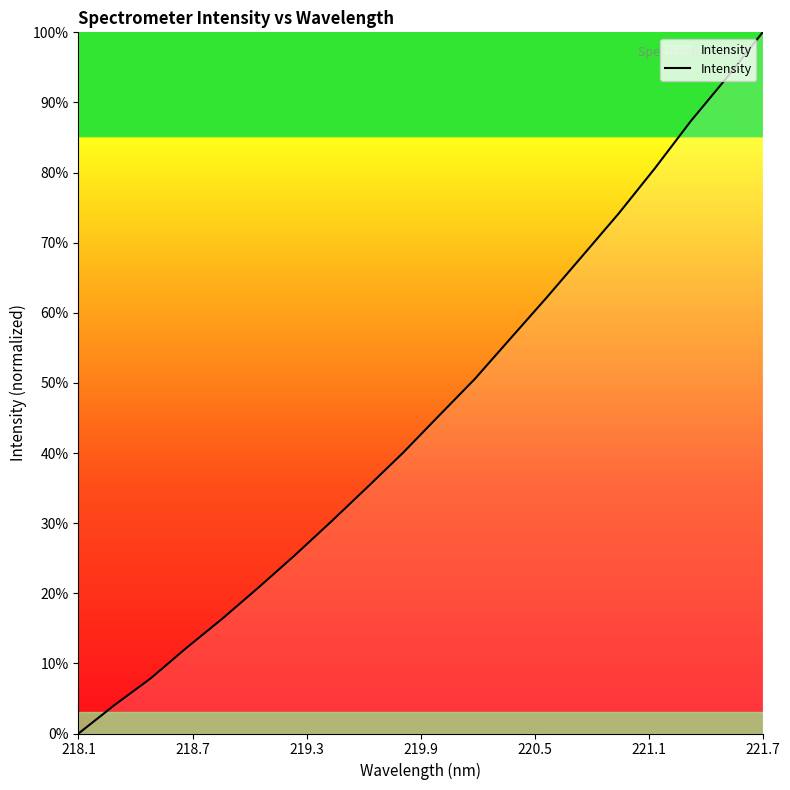

What is the maximum value shown in the chart?

100.0